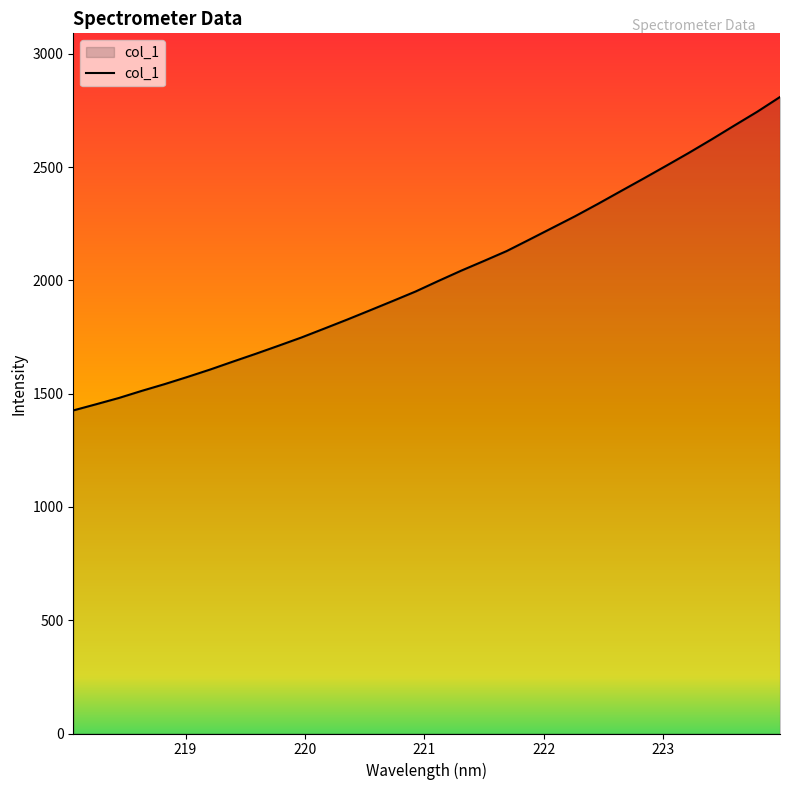

What is the difference between the maximum and minimum values?

1383.7